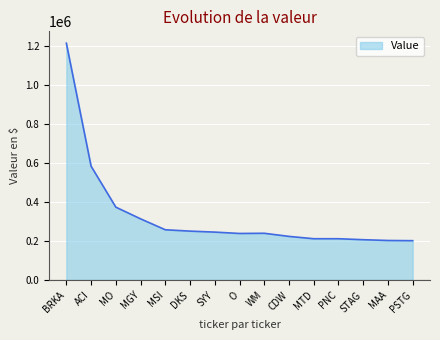

What is the greatest value displayed?

1215000